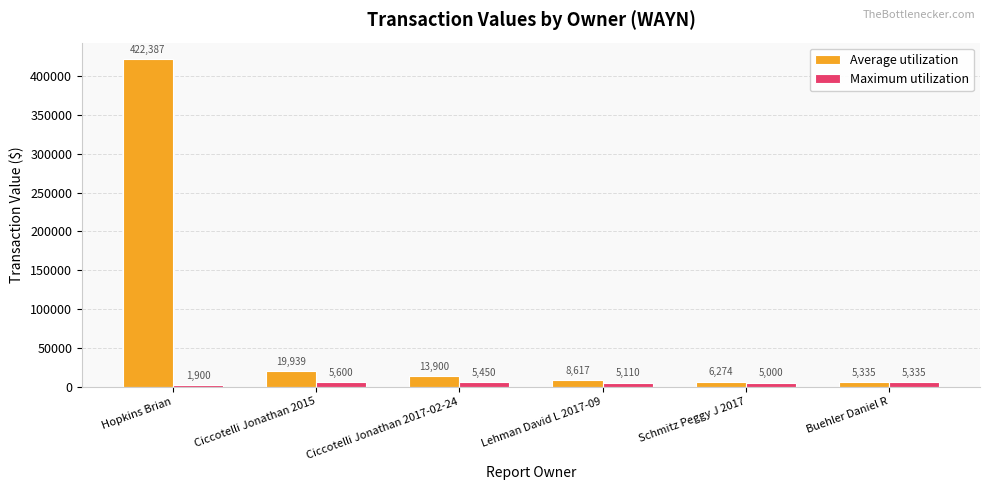

At which label does Average utilization reach its minimum?

Buehler Daniel R